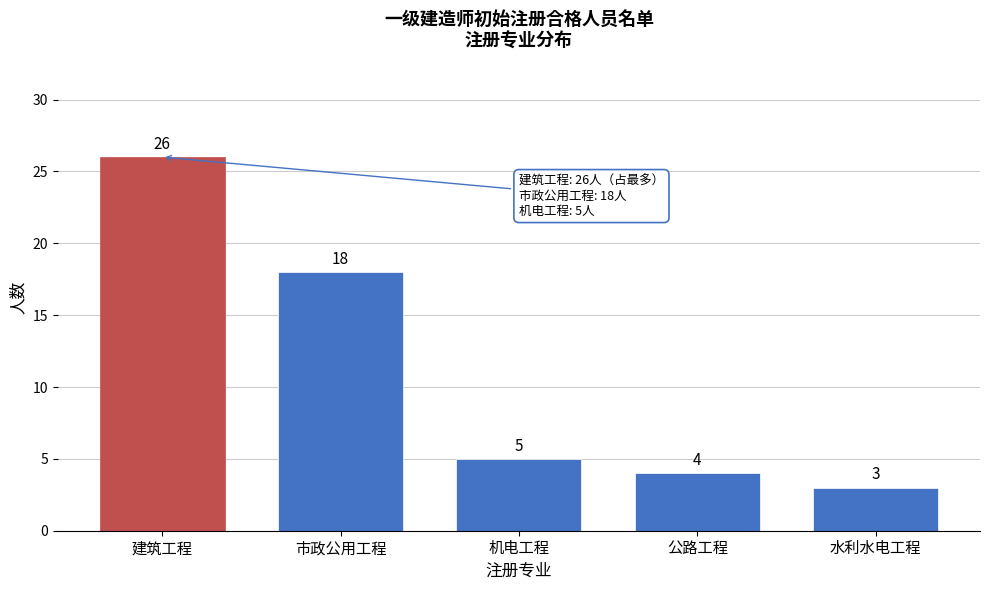

Reading right to left, transcribe all the data shown in this chart.

水利水电工程=3	公路工程=4	机电工程=5	市政公用工程=18	建筑工程=26